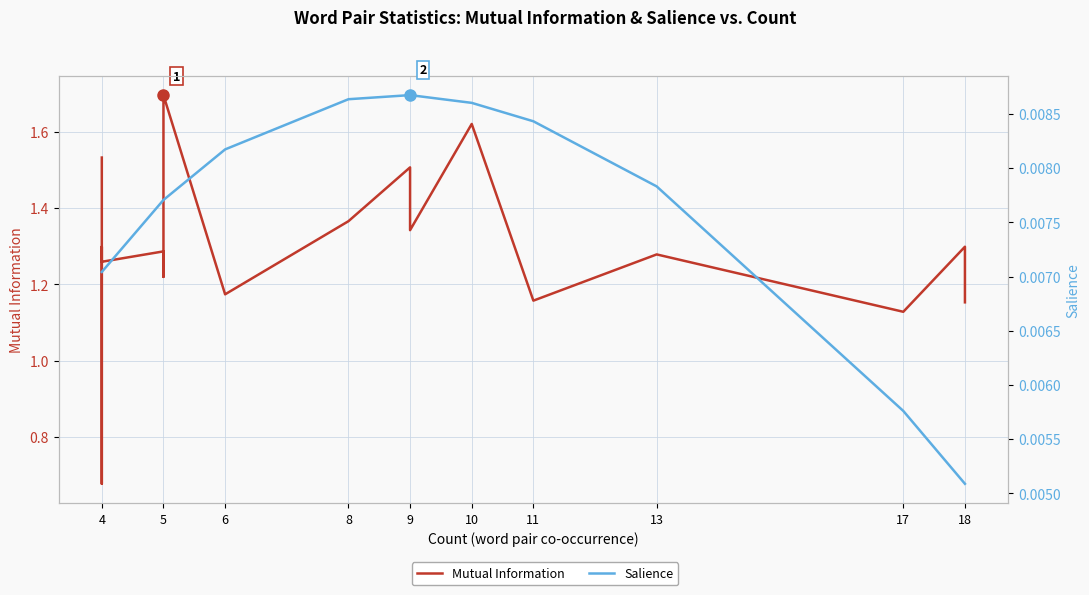

Rank the series at 8 from lowest to highest value.

Salience, Mutual Information